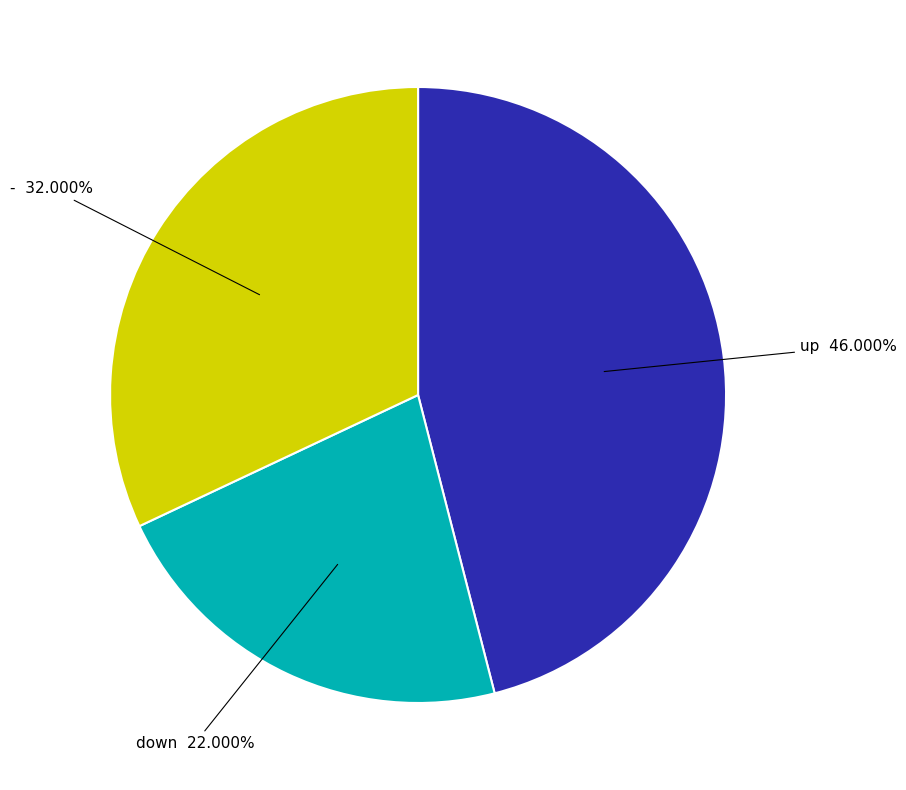

Does down account for over 50% of the chart?

No